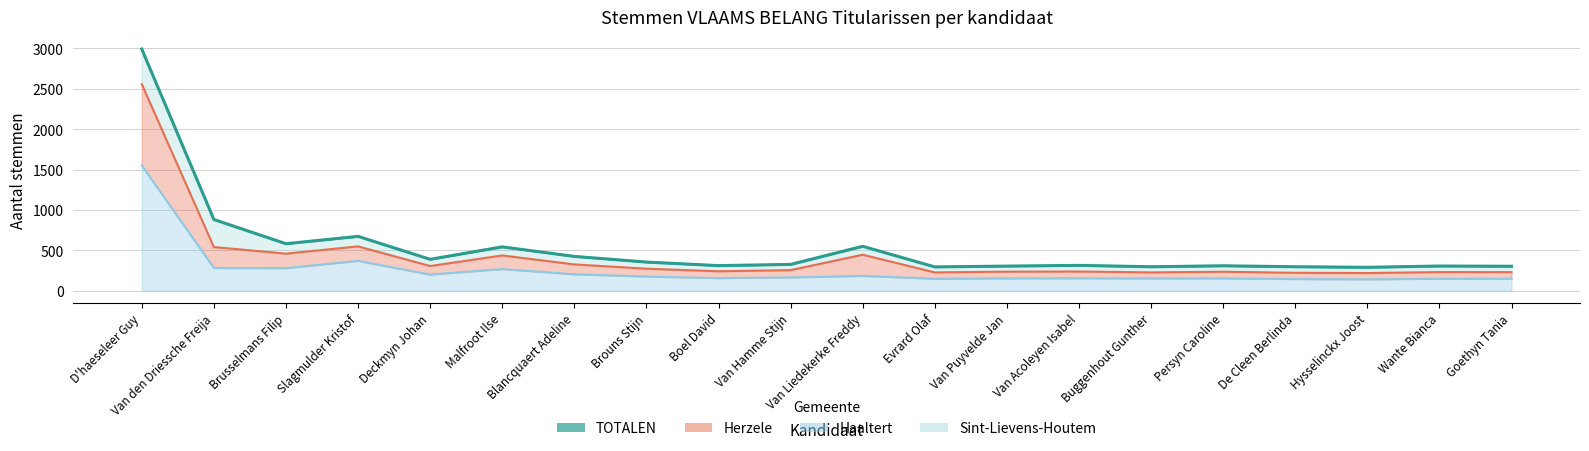

Which series changed the most between Slagmulder Kristof and Persyn Caroline?

TOTALEN